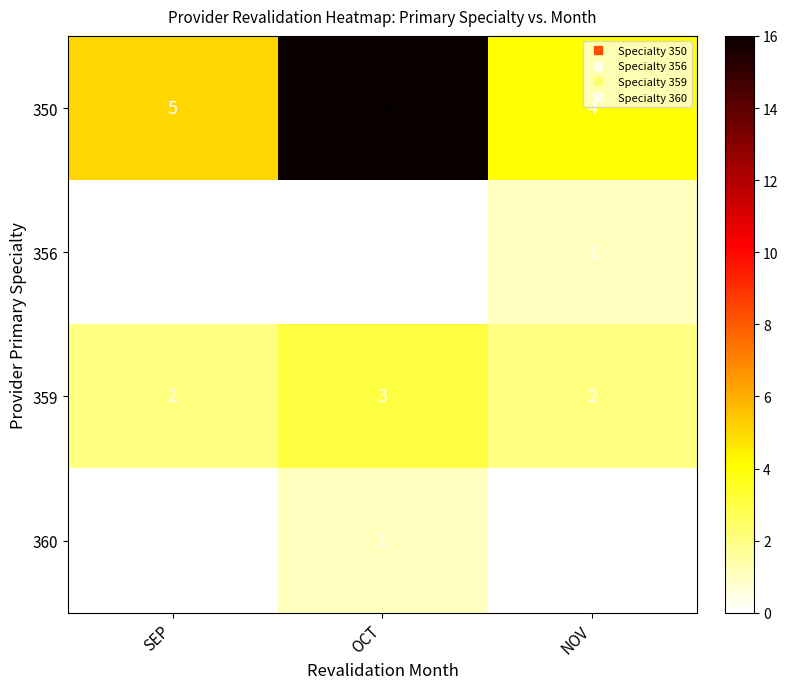

List the labels in order of 350 value, smallest first.

NOV, SEP, OCT